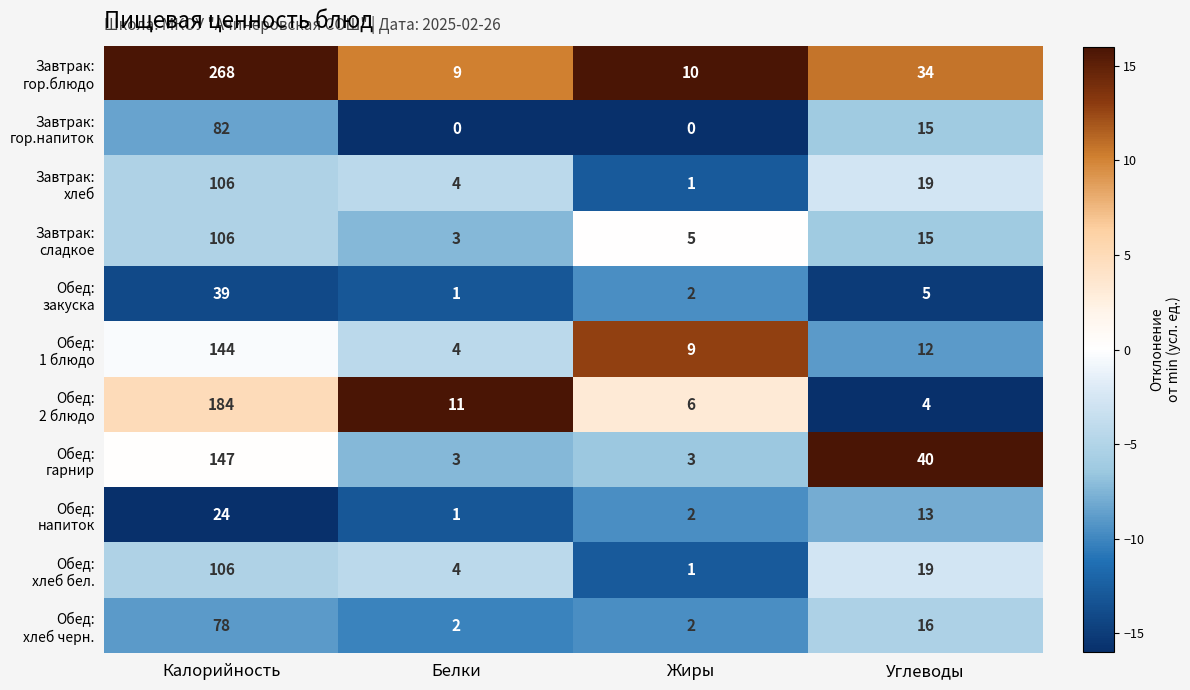

What is the total value across all series at Жиры?

41